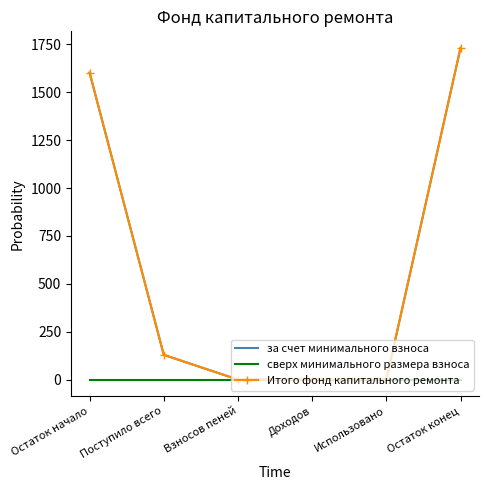

What position from the left is Остаток начало?

1